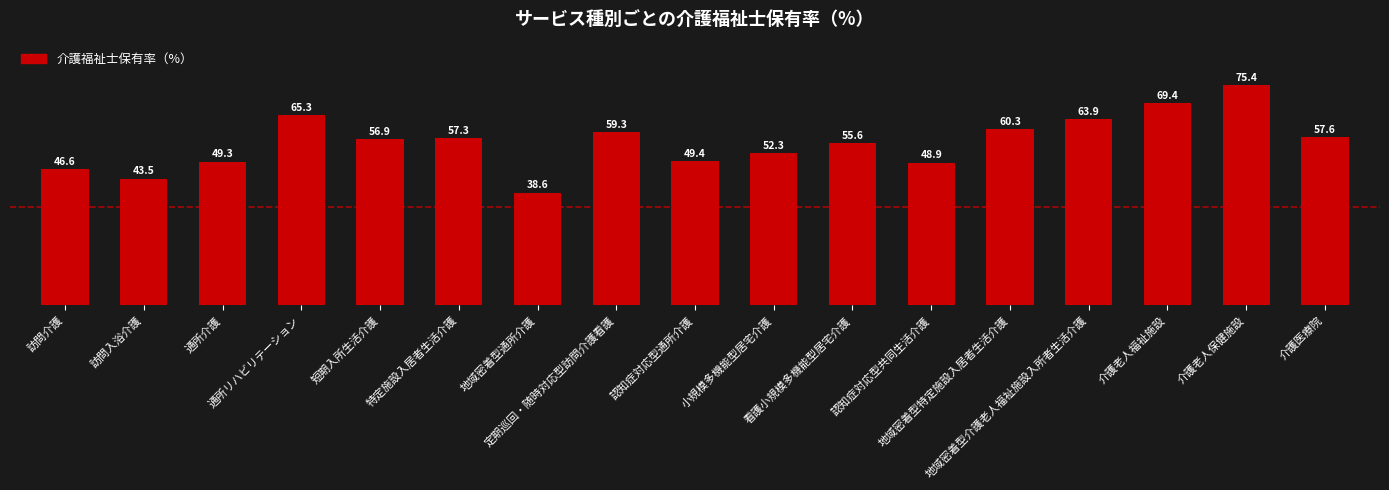

What position from the right is 地域密着型特定施設入居者生活介護?

5